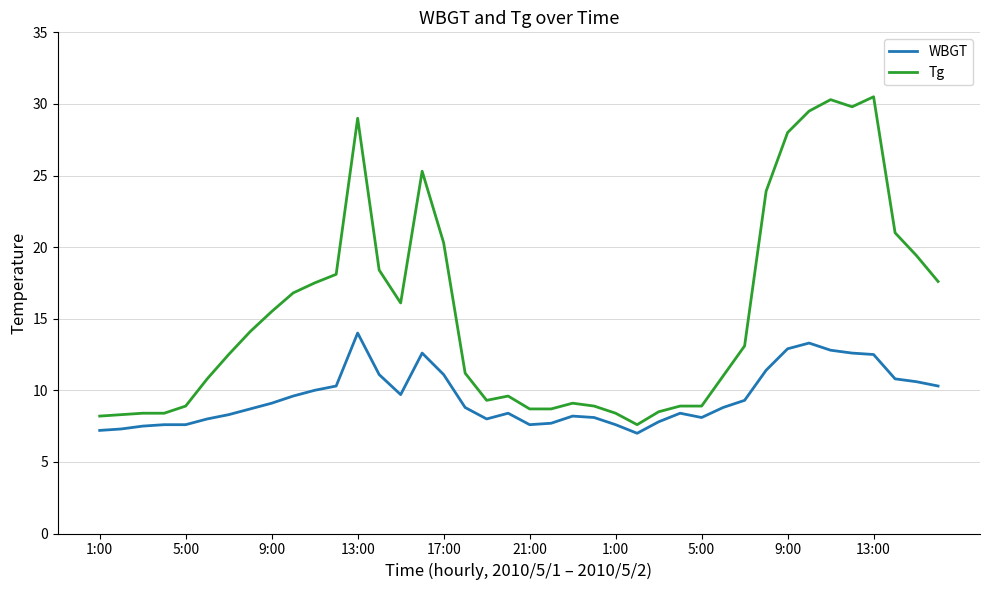

Does the chart have visible grid lines?

Yes